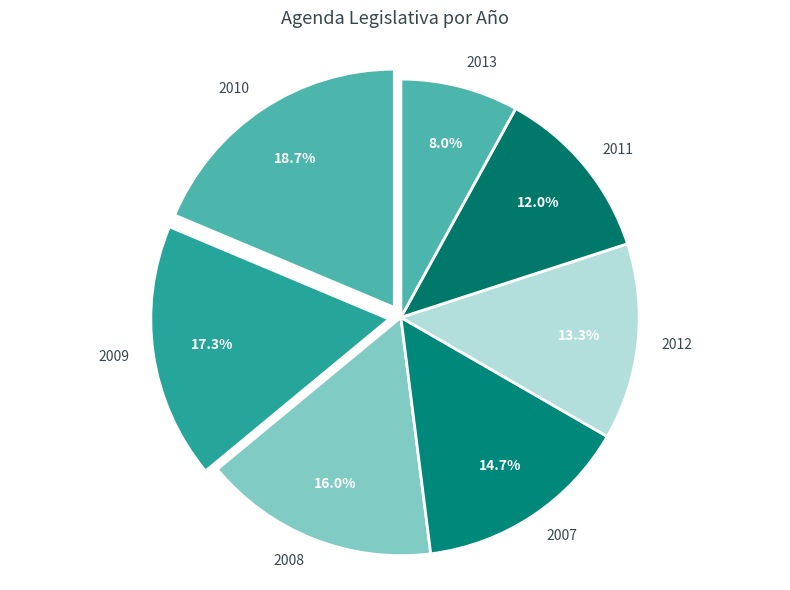

Which slice is the largest?

2010